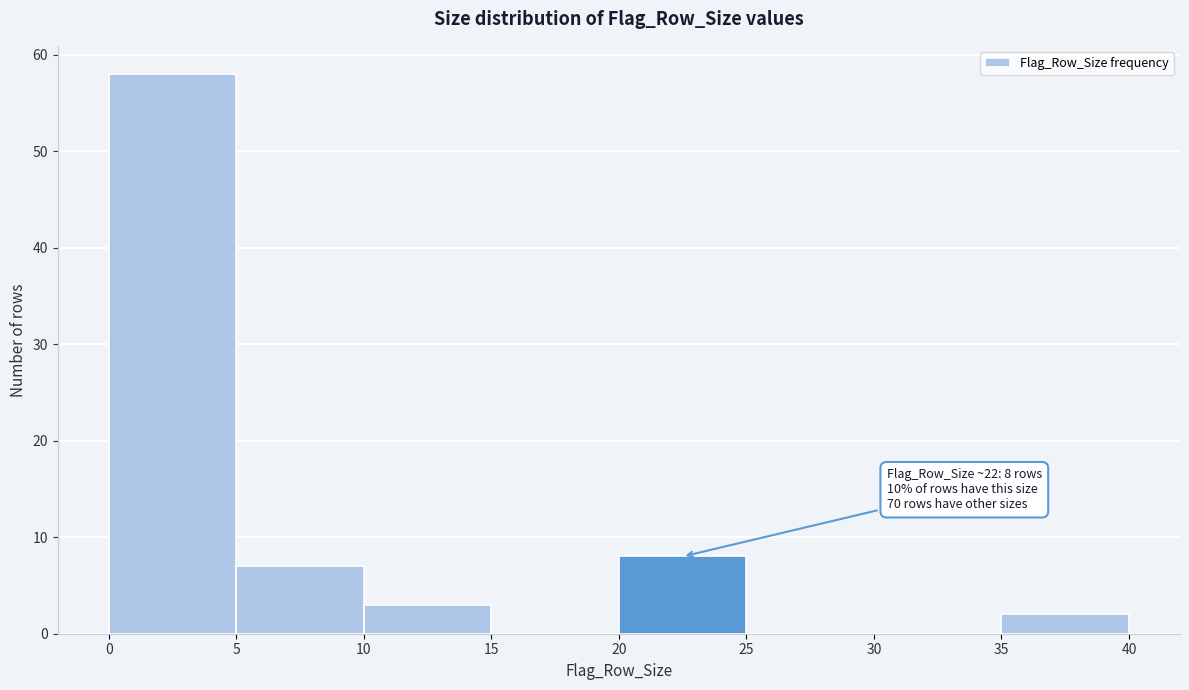

Which range on the x-axis has the tallest bar?

0 to 5